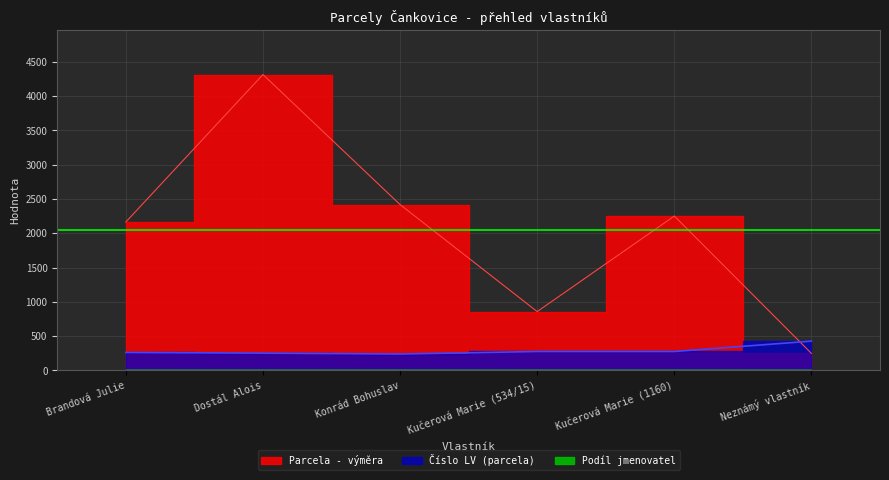

What is the difference between the maximum and minimum values in the Parcela - výměra series?

4066